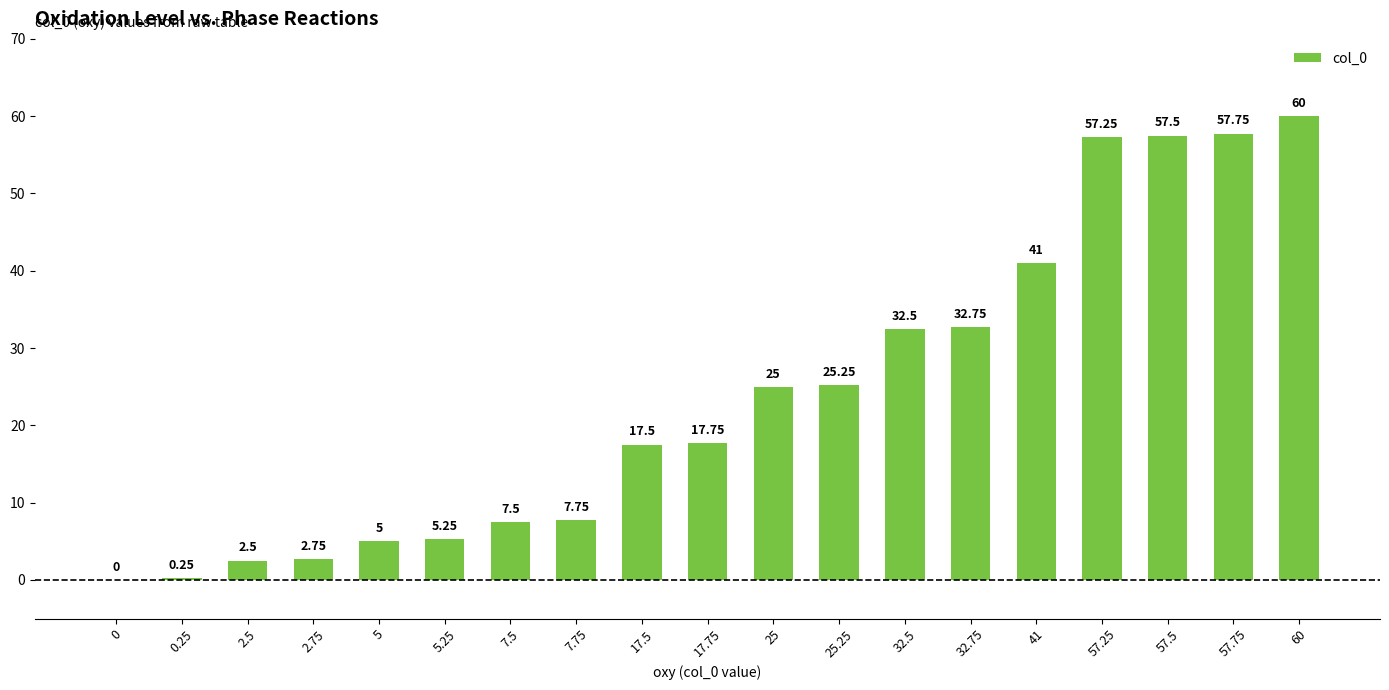

Is it true that the value at 60 is 60.0?

True